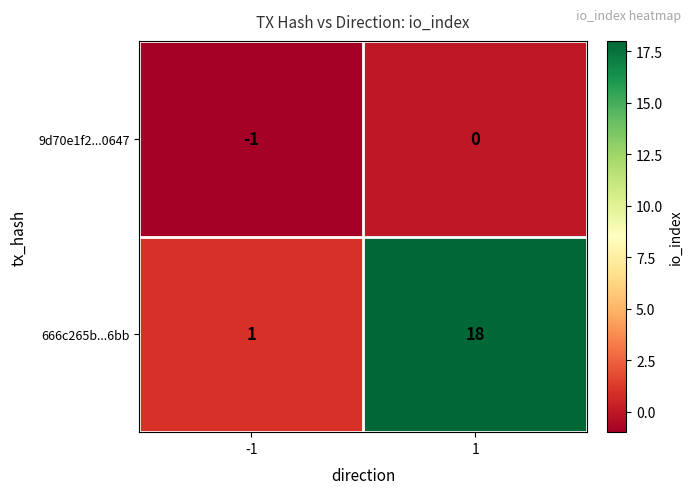

What is the sum of all 666c265b...6bb values?

19